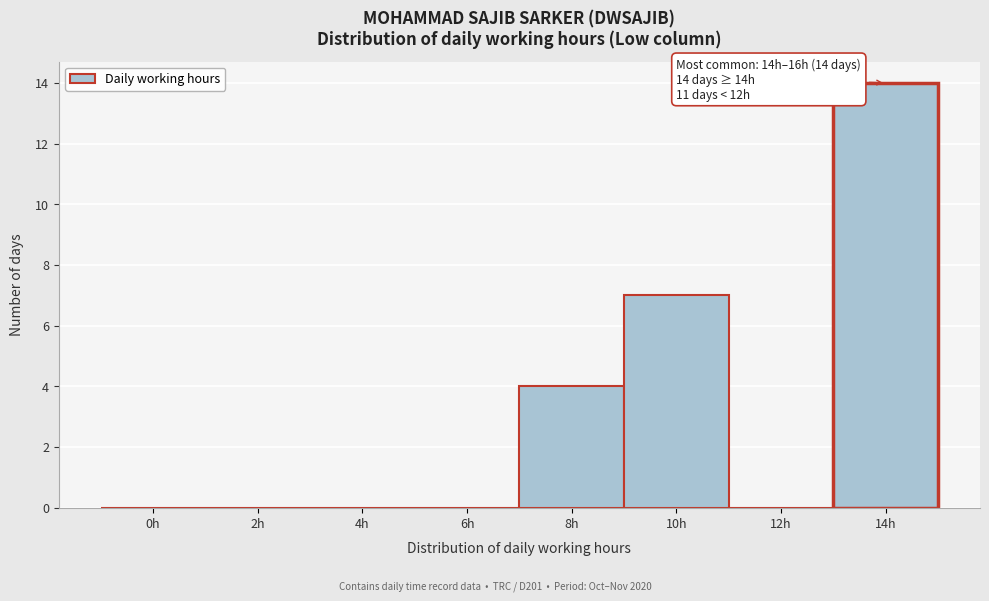

Reading left to right, what are all the values shown in this chart?

0h=0	2h=0	4h=0	6h=0	8h=4	10h=7	12h=0	14h=14